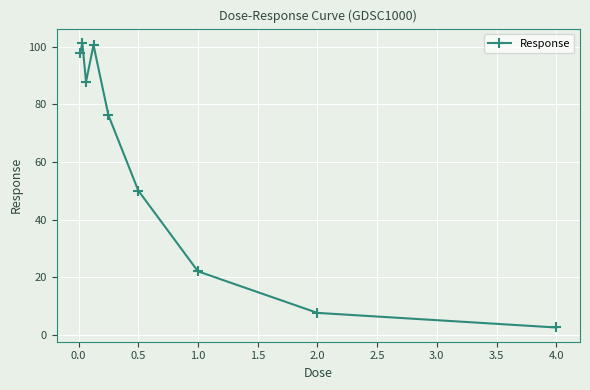

What is the difference between the maximum and minimum values?

98.7